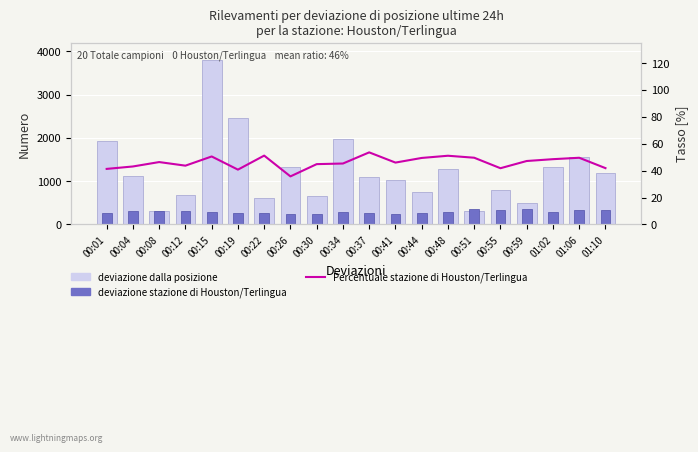

What is the difference between the deviazione stazione di Houston/Terlingua values at 01:10 and 00:51?

42.0